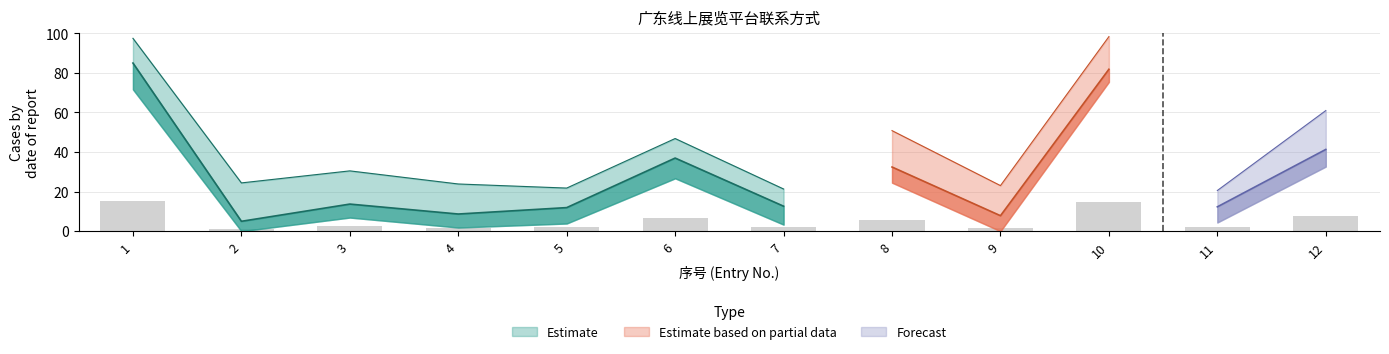

Reading right to left, list all the values displayed in this chart.

7.4	2.2	14.7	1.4	5.8	2.3	6.7	2.1	1.6	2.5	0.9	15.3